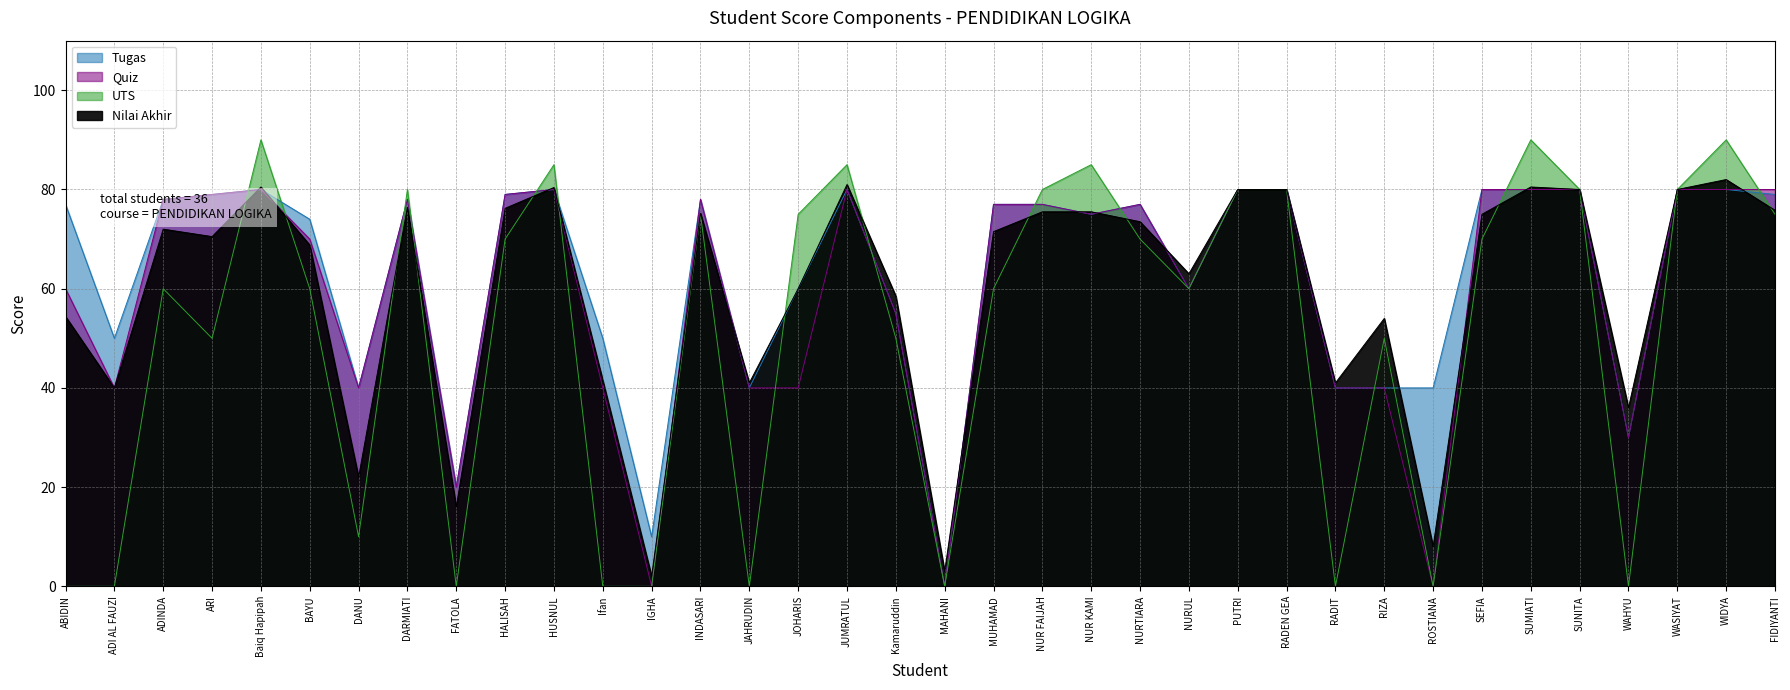

How many data points in Nilai Akhir are above 72?

17